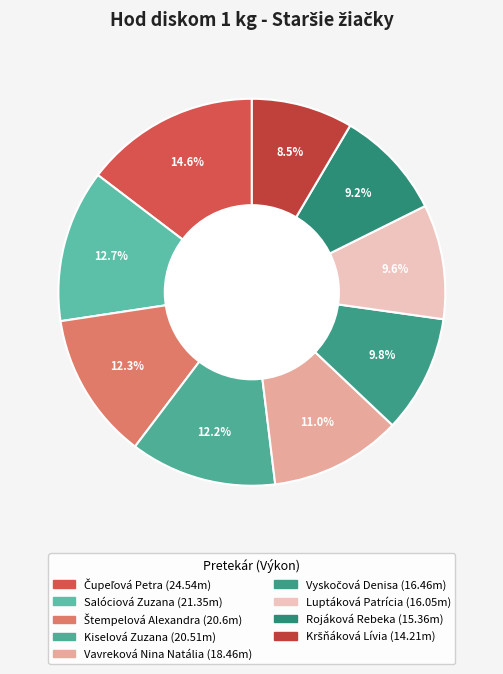

Does Rojáková Rebeka account for over 50% of the chart?

No